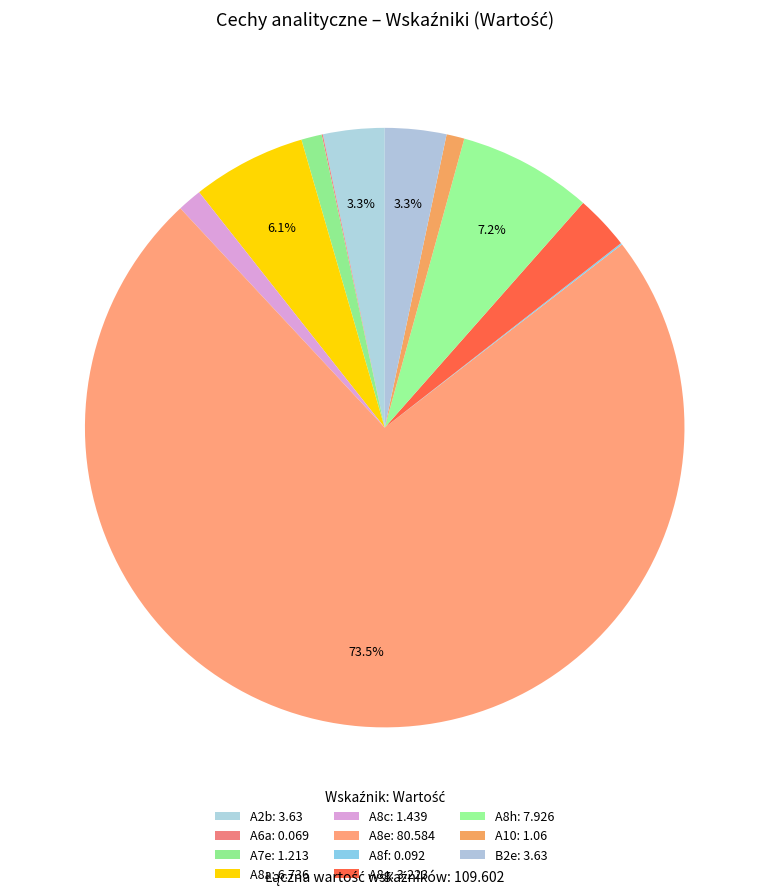

Rank the categories by value from highest to lowest.

A8e, A8h, A8a, A2b, B2e, A8g, A8c, A7e, A10, A8f, A6a